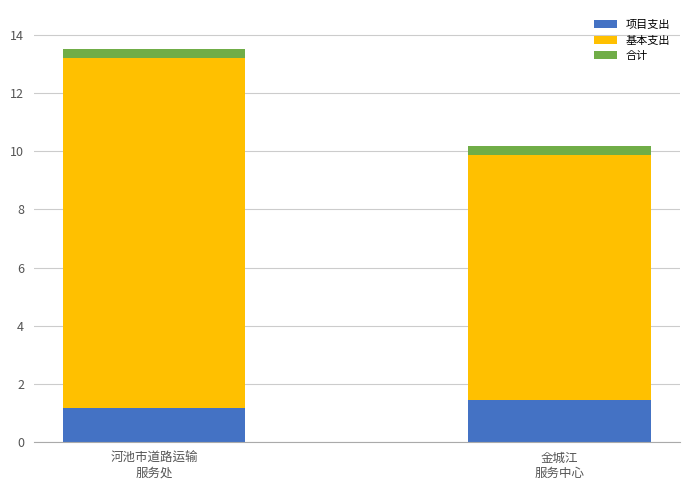

What is the sum of all 项目支出 values?

2.6